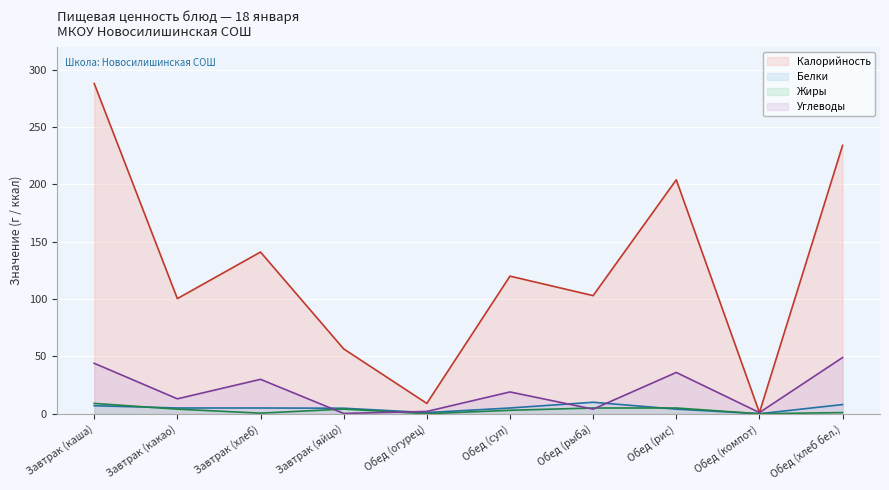

List the labels in order of Калорийность value, smallest first.

Обед (компот), Обед (огурец), Завтрак (яйцо), Завтрак (какао), Обед (рыба), Обед (суп), Завтрак (хлеб), Обед (рис), Обед (хлеб бел.), Завтрак (каша)